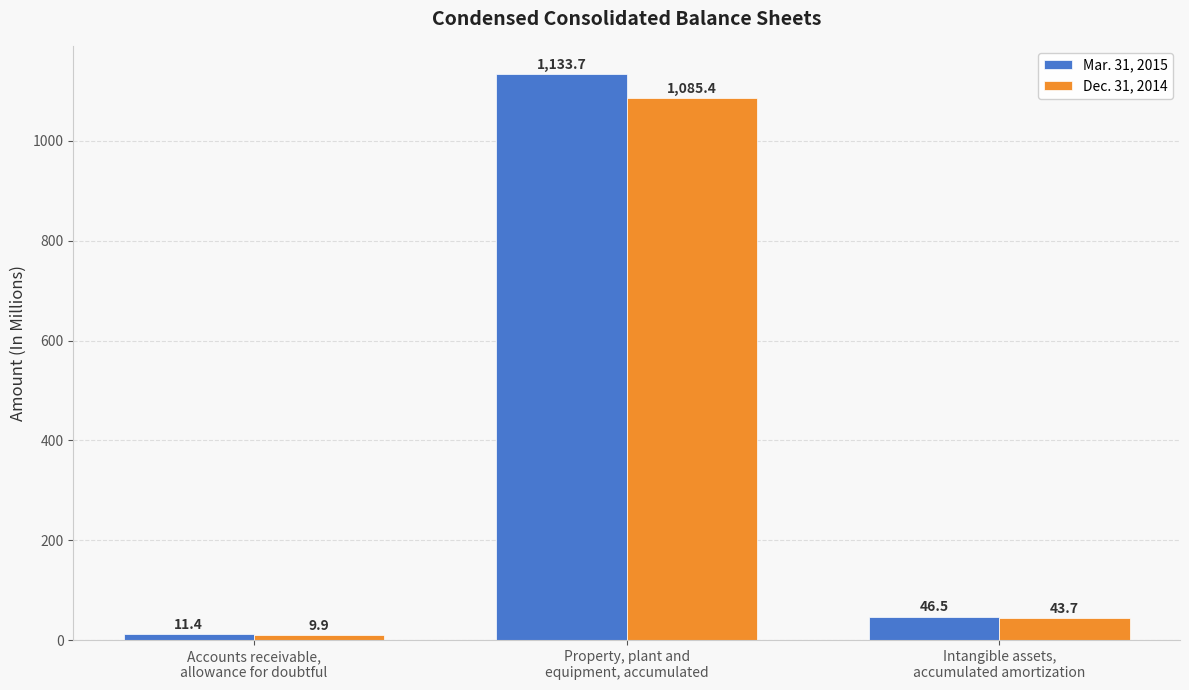

What is the difference between the highest and lowest values at Accounts receivable,
allowance for doubtful?

1.5